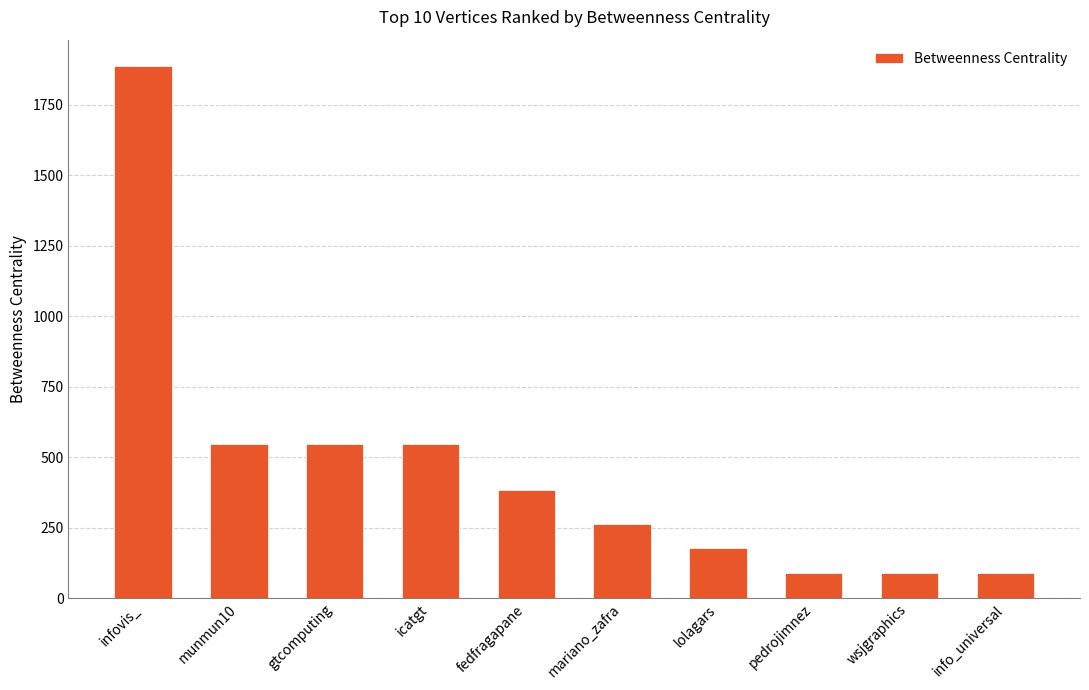

Which label corresponds to the largest value in the chart?

infovis_